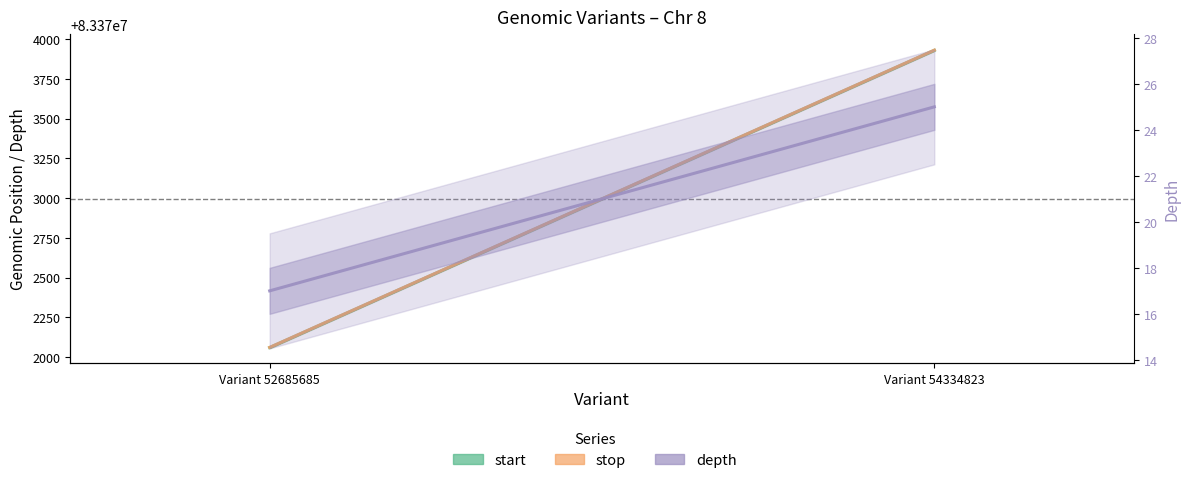

What is the difference between the start values at Variant 52685685 and Variant 54334823?

1870